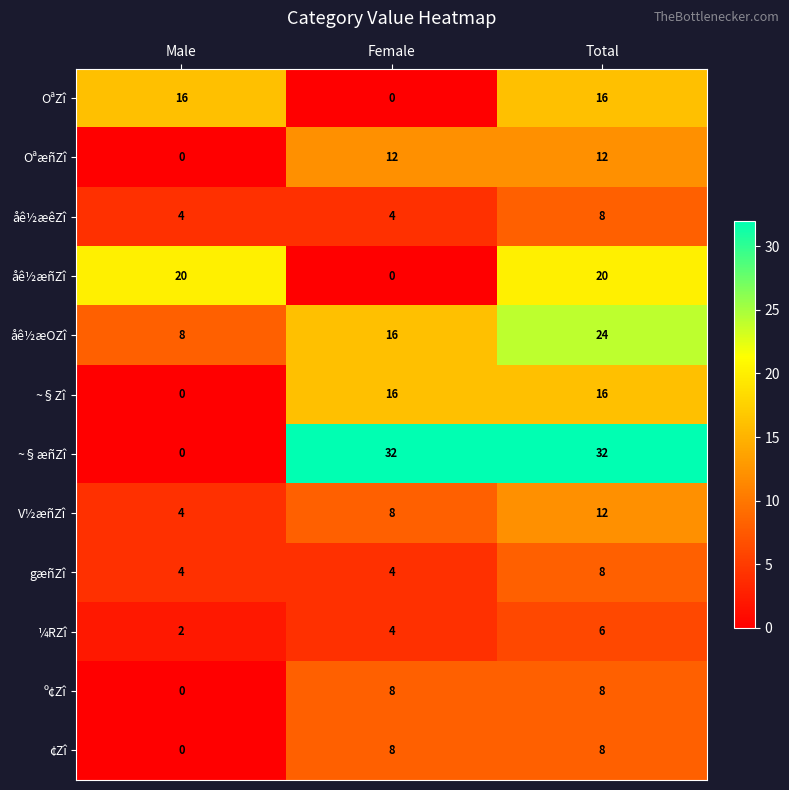

Which series has the widest spread of values?

~§æñZî